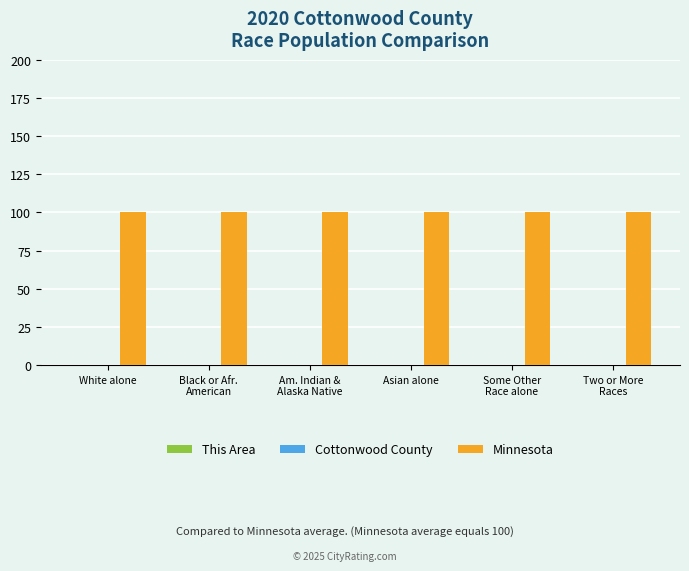

Is it true that Minnesota equals 100.0 at Asian alone?

True